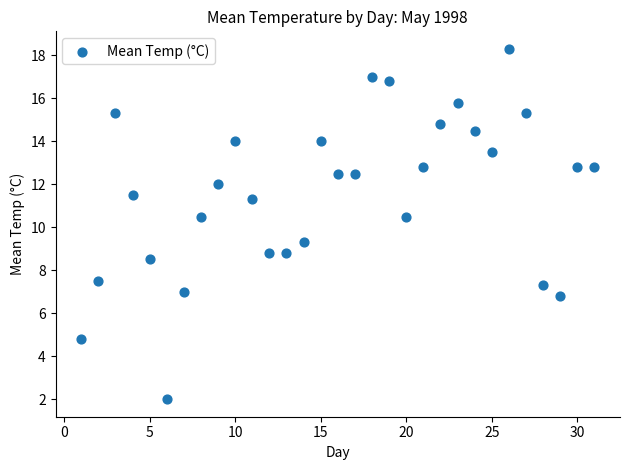

What is the range of Y values (max minus min)?

16.3